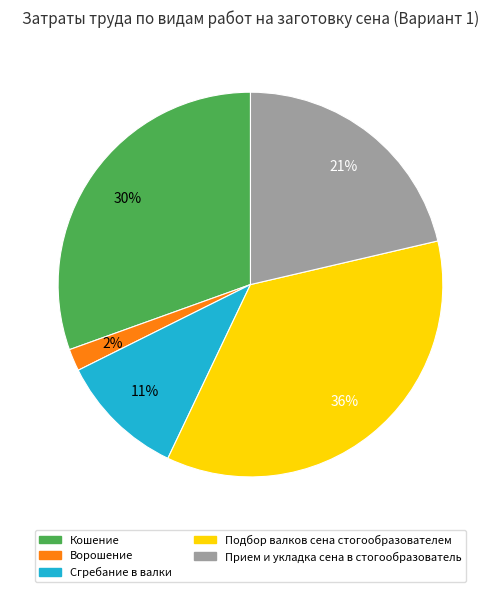

Combined, do Подбор валков сена стогообразователем and Ворошение account for over 50%?

No